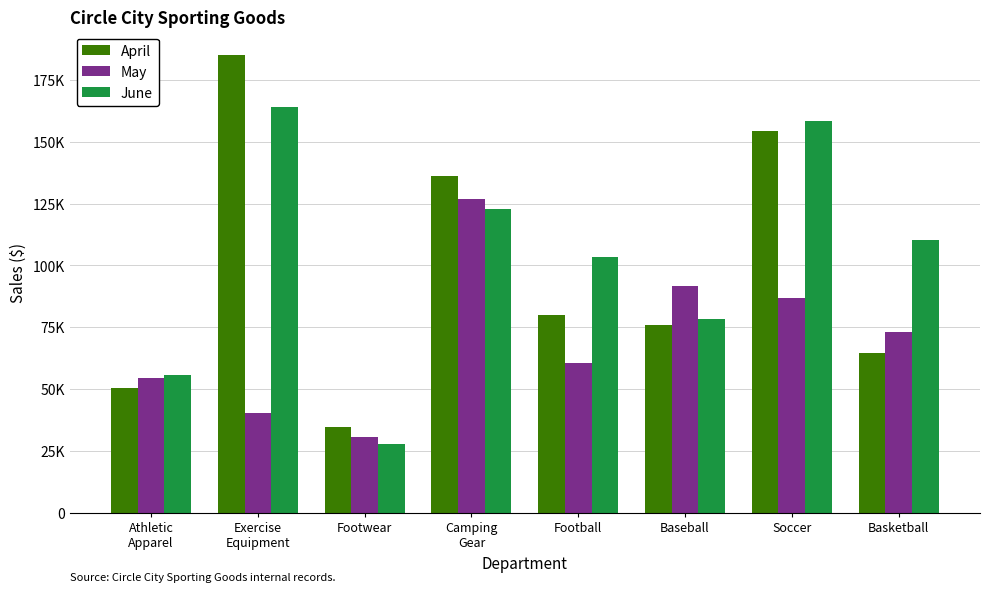

What are all the series names shown in the legend?

April, May, June